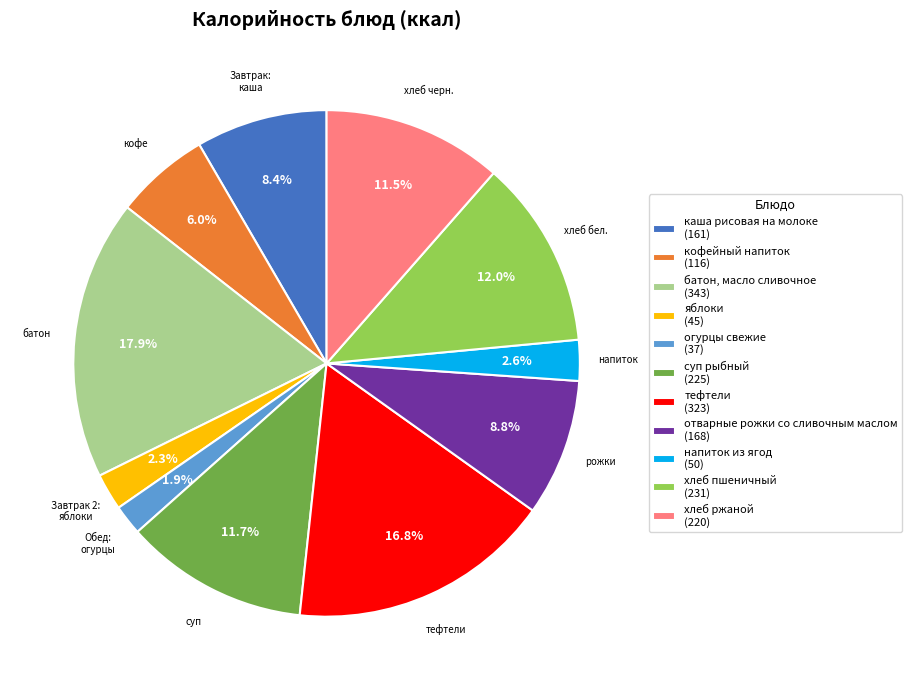

The батон, масло сливочное slice represents 18% of the pie. True or false?

True